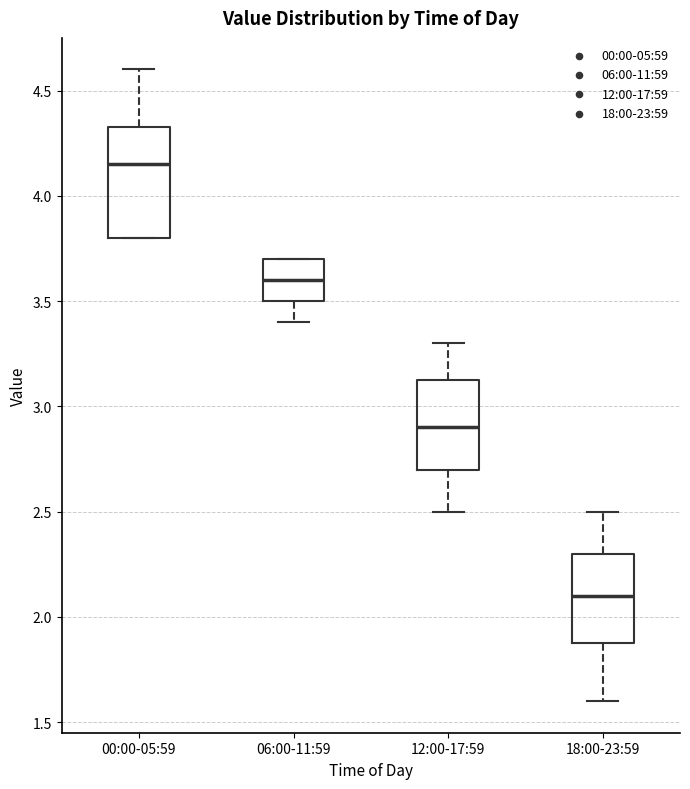

Which box has the lowest median line?

18:00-23:59